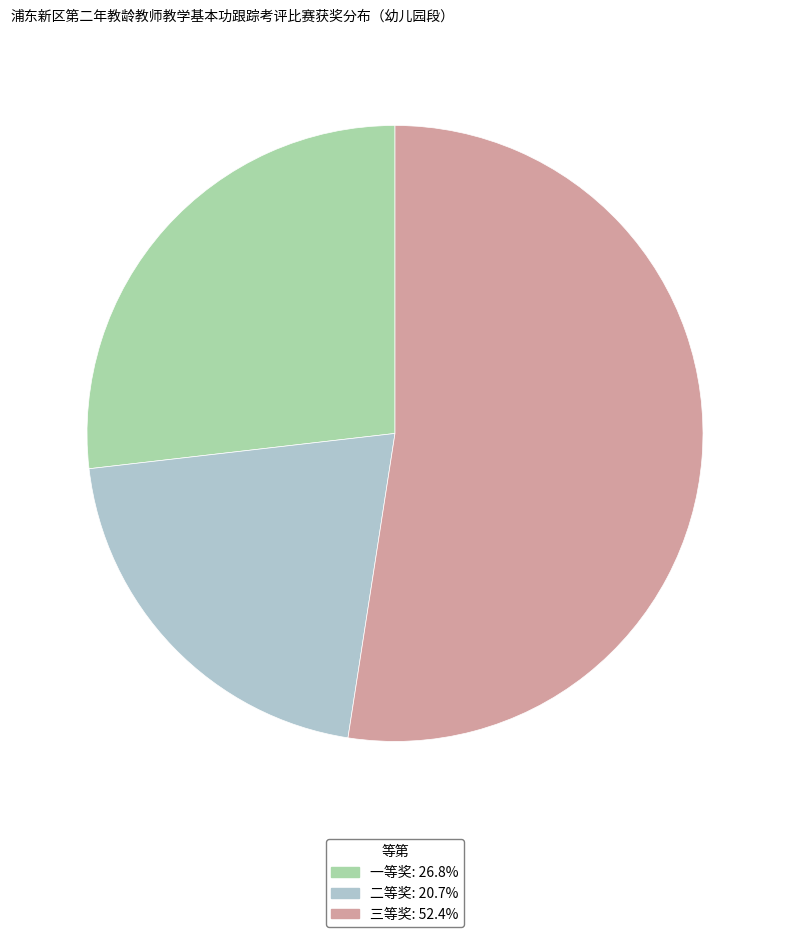

Which slice is the largest?

三等奖